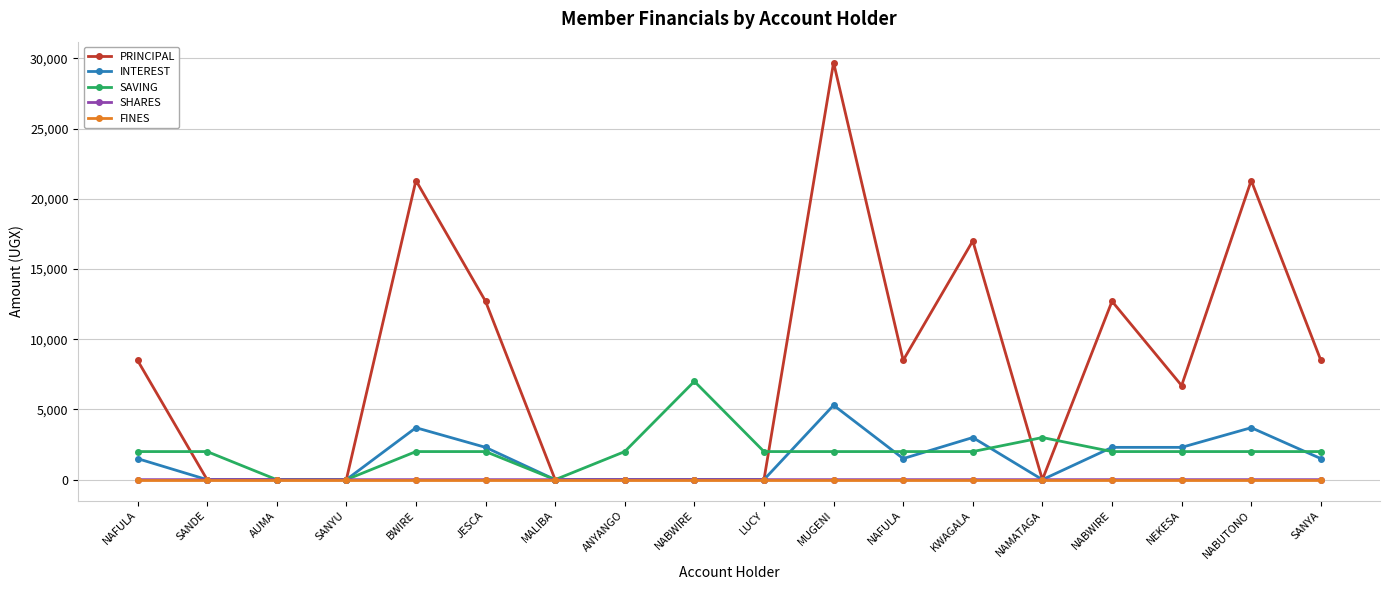

What are all the series names shown in the legend?

PRINCIPAL, INTEREST, SAVING, SHARES, FINES